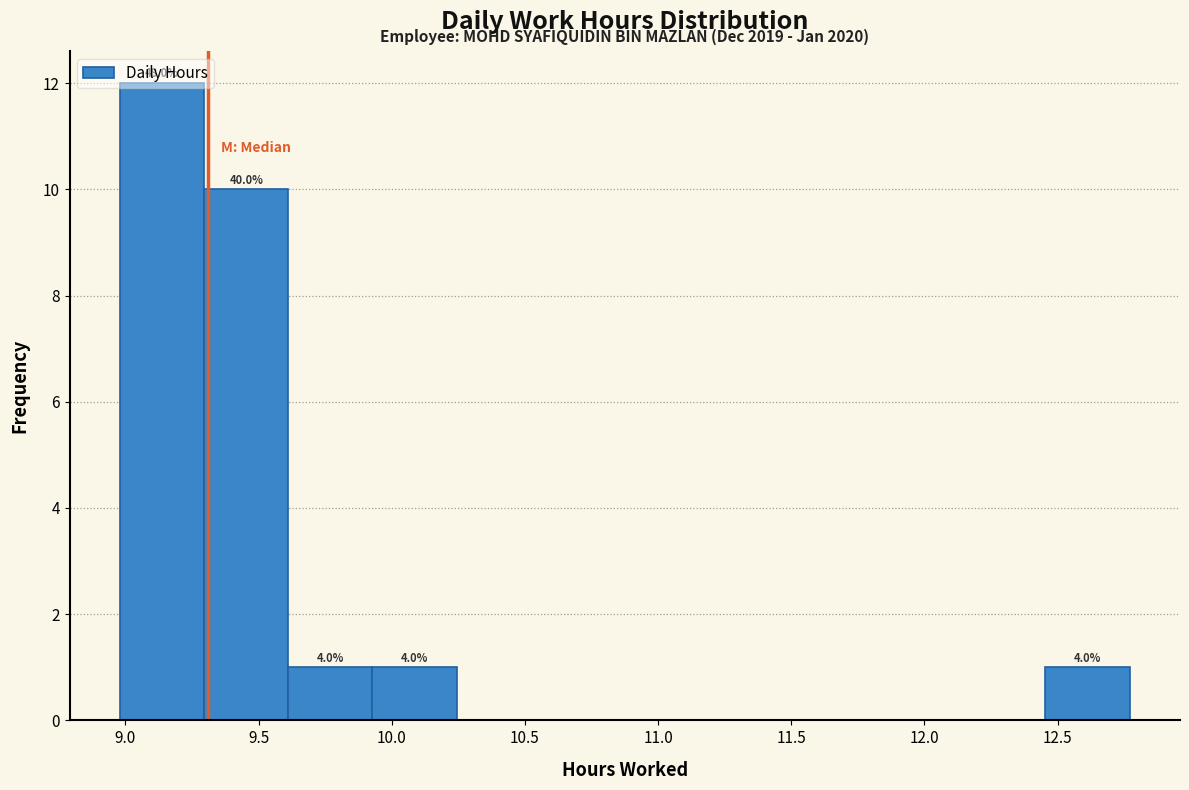

Over which range of the x-axis is the bar tallest?

9.00 to 9.30